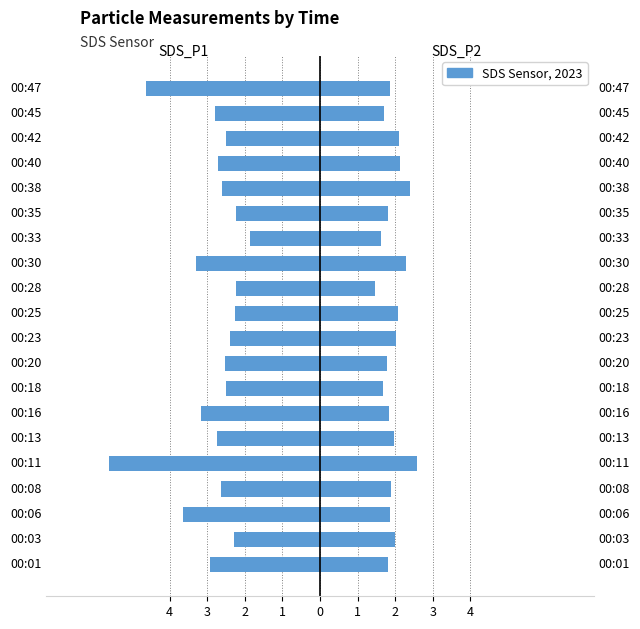

Which series has the largest range (max minus min)?

SDS_P1